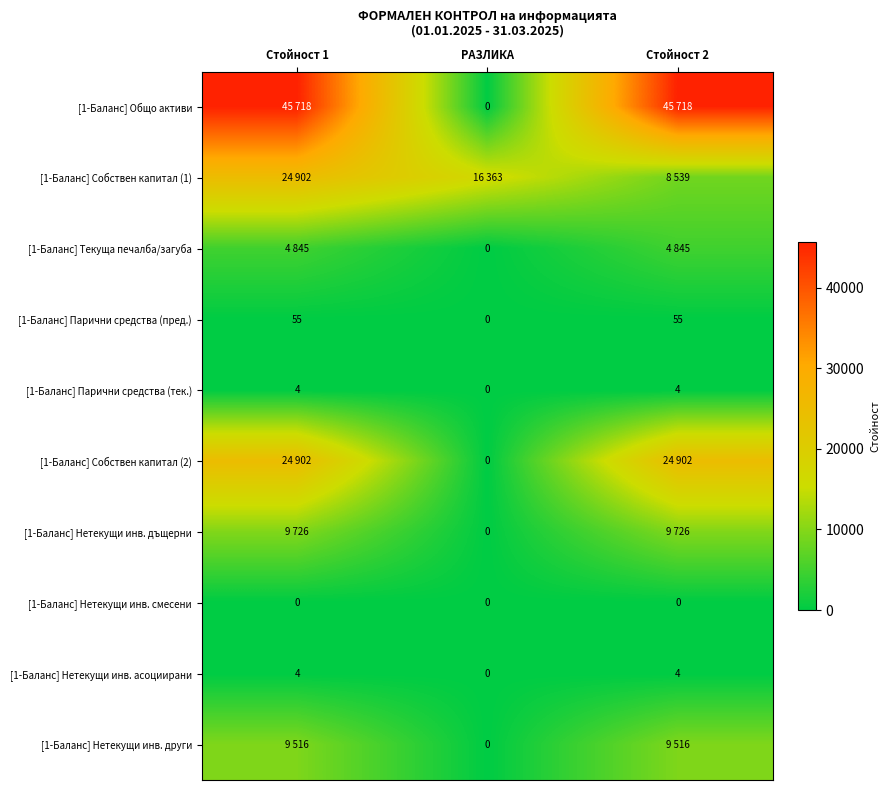

At which label does [1-Баланс] Нетекущи инв. асоциирани reach its minimum?

РАЗЛИКА